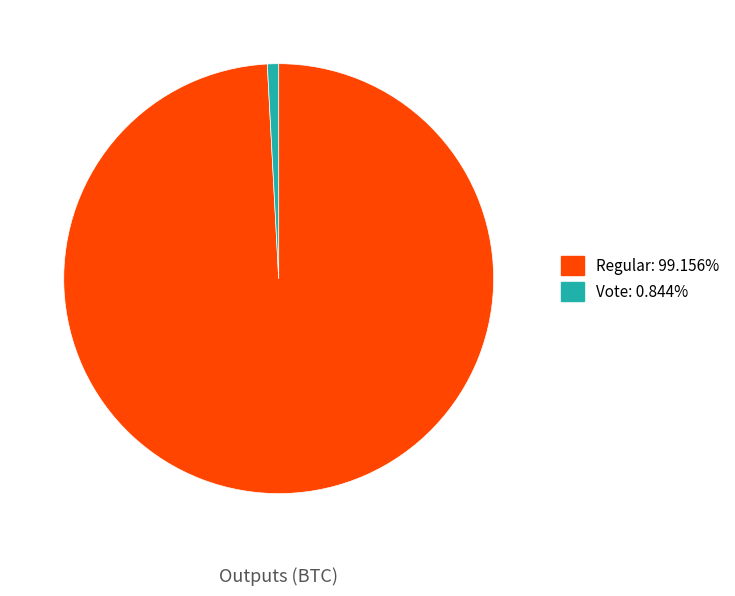

Is the sum of Vote and Regular greater than half?

Yes